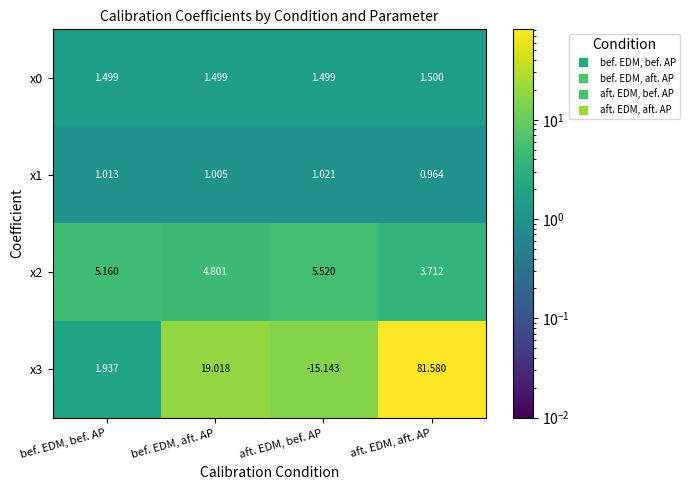

At which label does x3 reach its peak?

aft. EDM, aft. AP